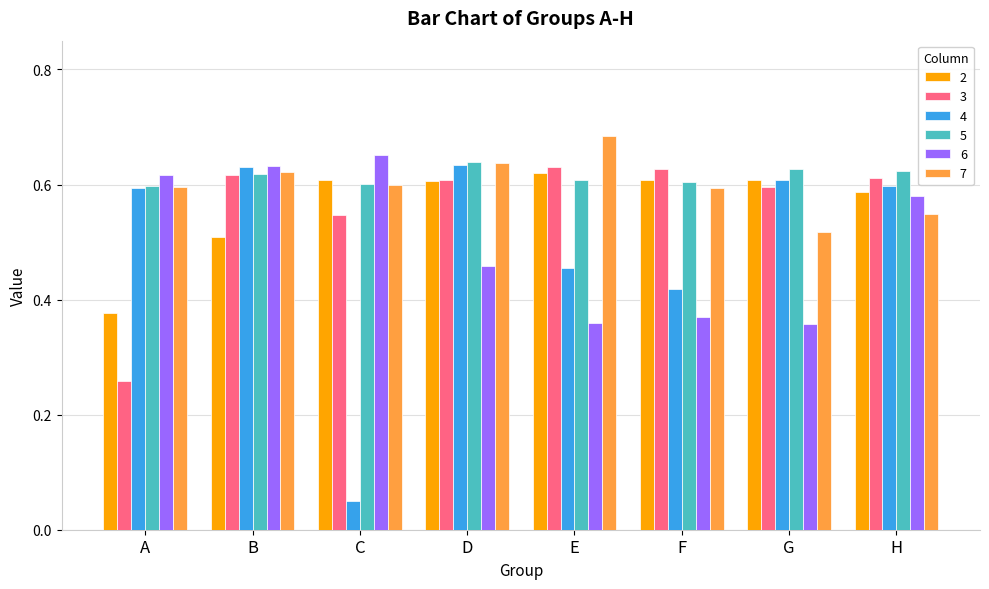

What is the total value across all series at D?

3.6